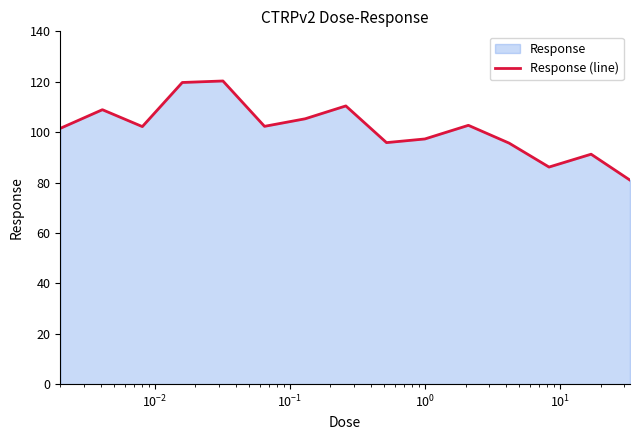

What is the difference between the maximum and minimum values?

39.3